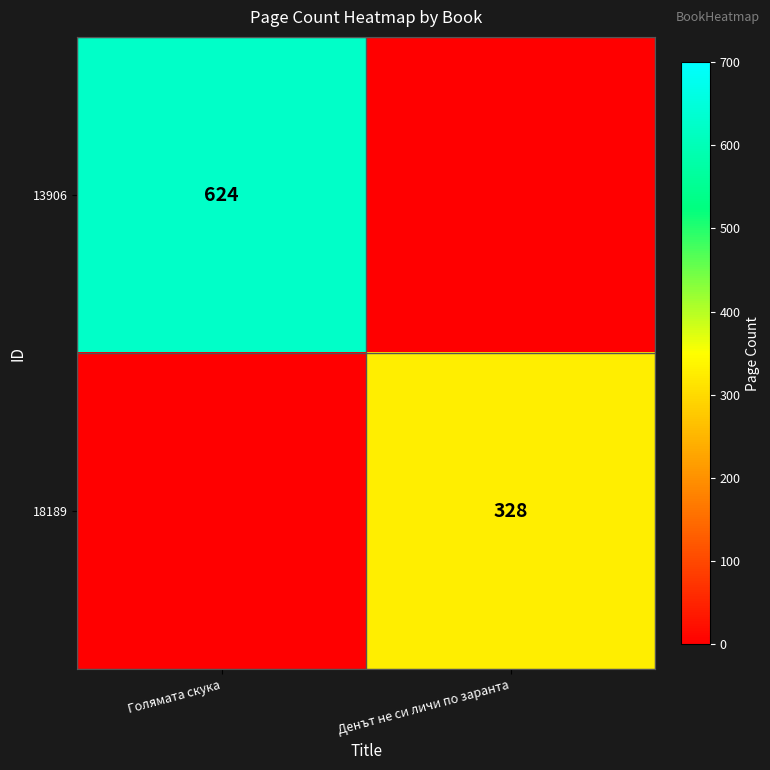

True or false: 13906 has a value of 933 at Голямата скука.

False